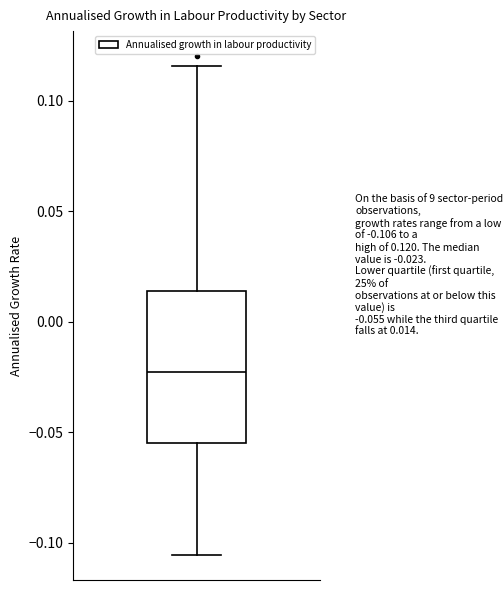

Where does the upper whisker of the box end on the y-axis? The values are not printed on the chart, so give them approximately, as read against the axis.

0.115